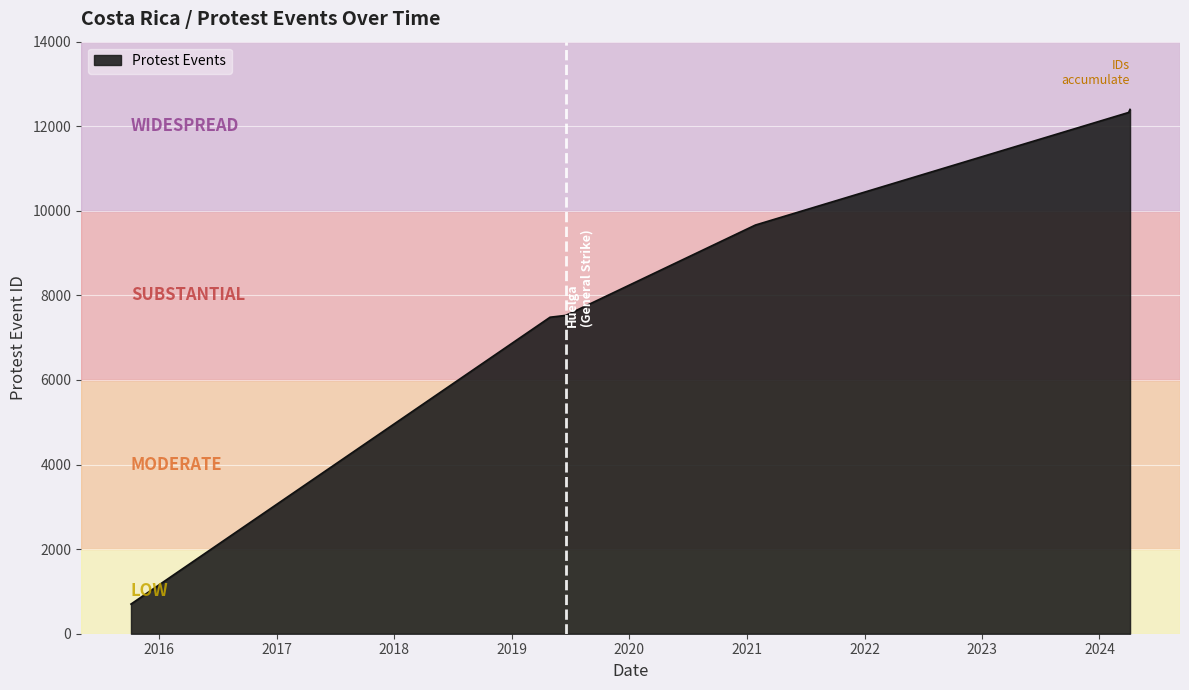

What is the maximum value shown in the chart?

12398